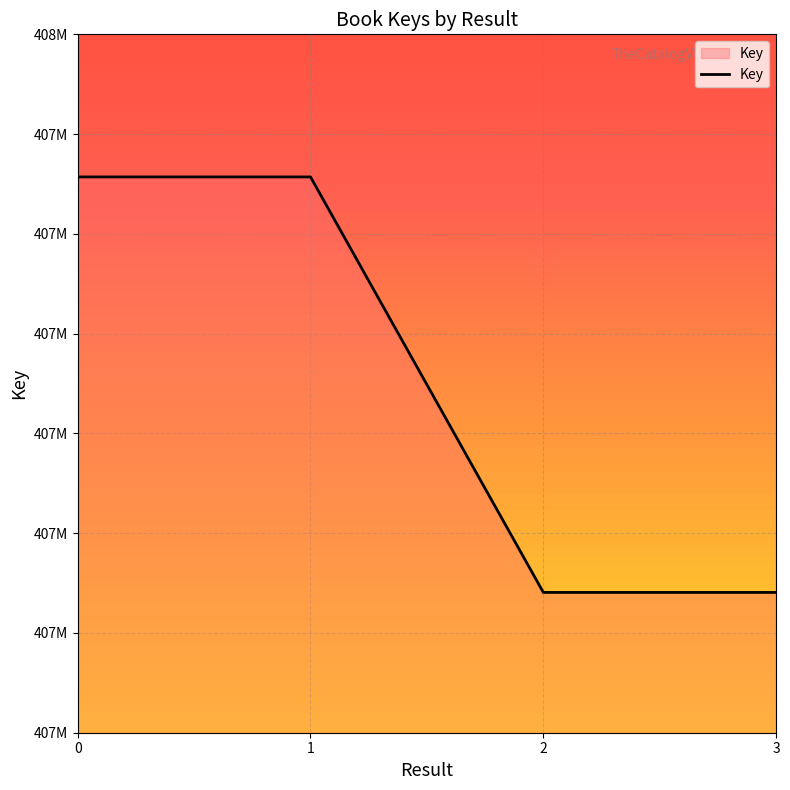

Is this an area chart (filled region under the line)?

Yes